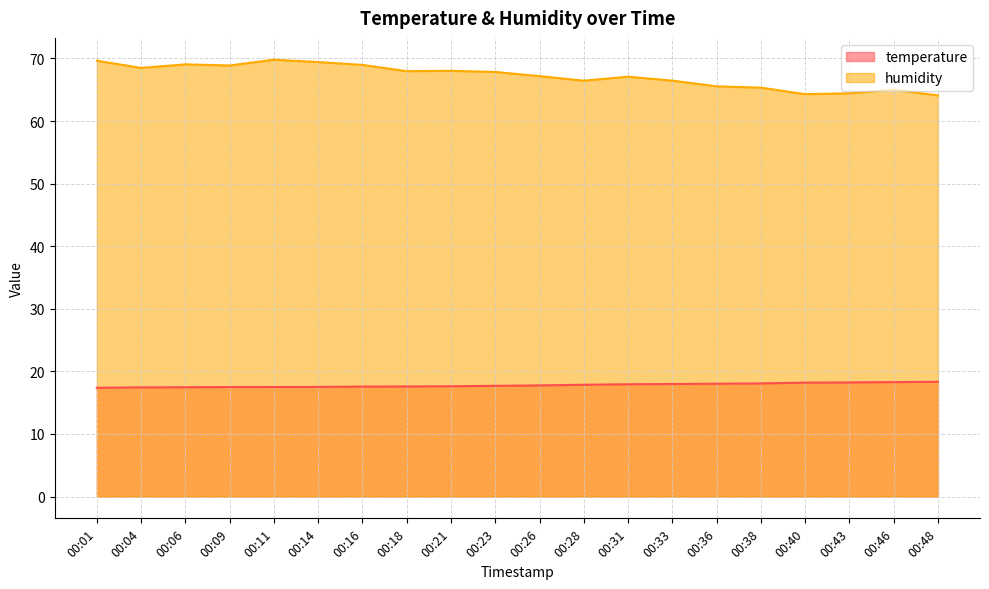

How many series are shown in this chart?

2